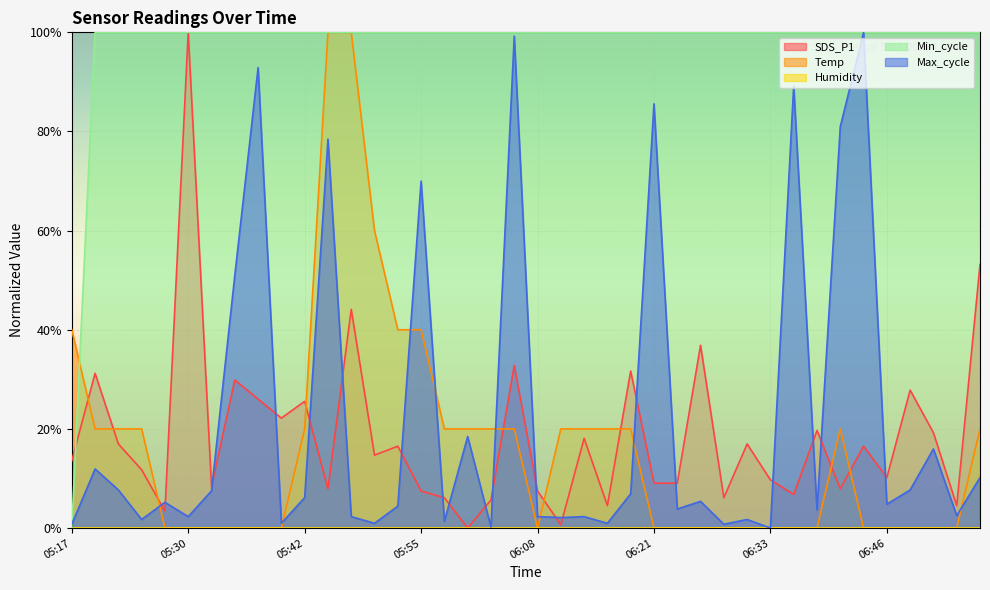

What is the approximate value of Temp at 05:48?

100.0